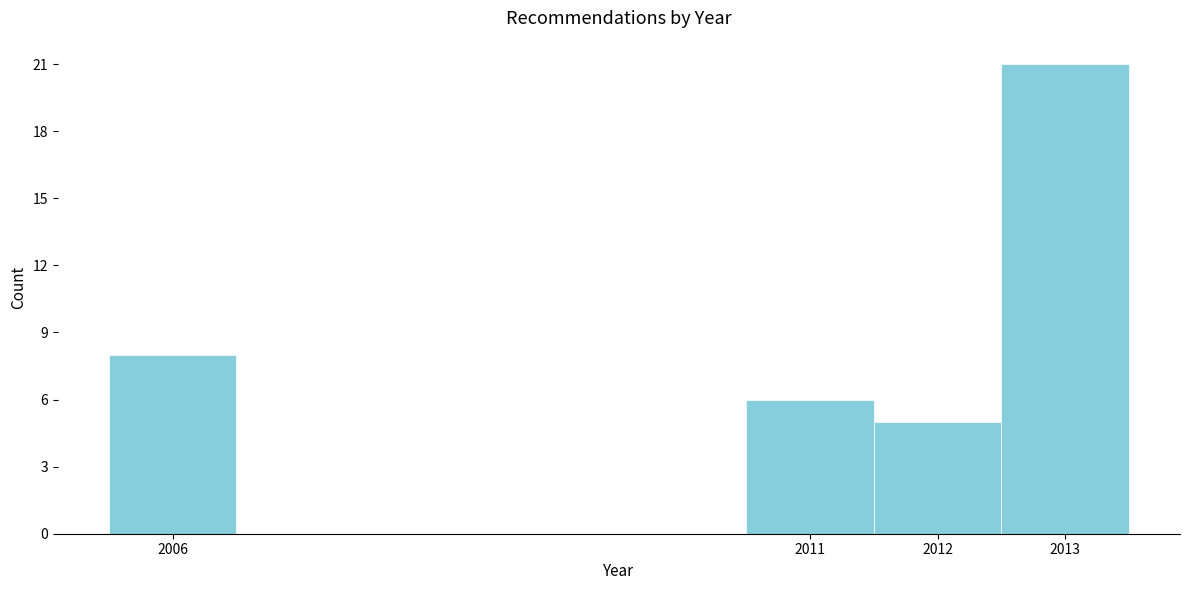

Over which range of the x-axis is the bar tallest?

2012.5 to 2013.5